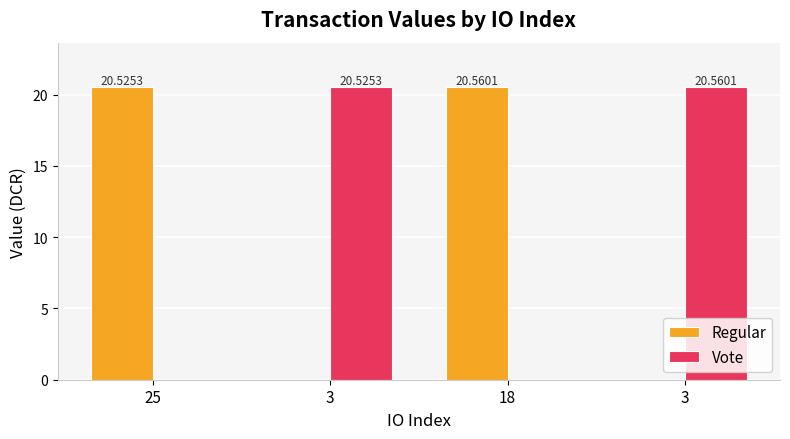

Which category has the lowest value across all series?

3